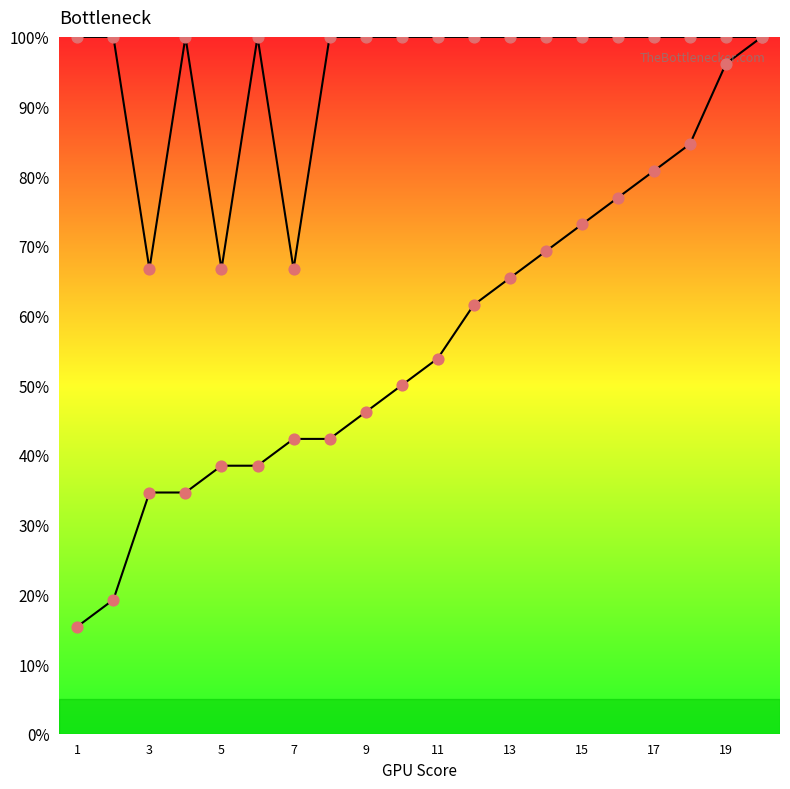

How many lines are shown in the chart?

2